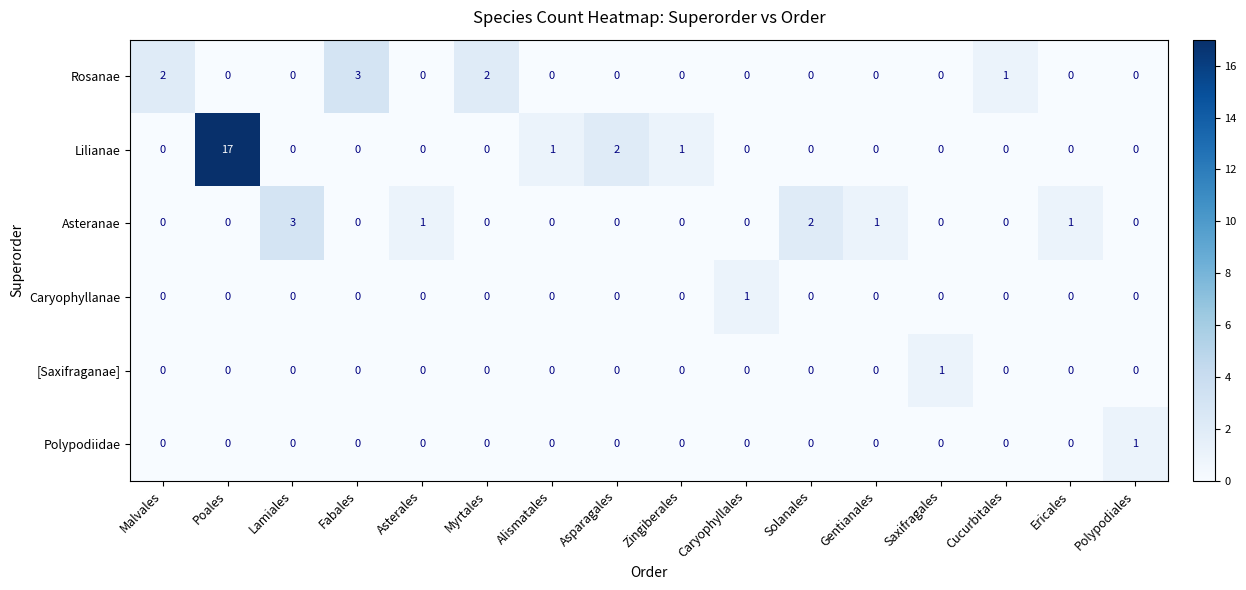

True or false: Rosanae has a value of 1 at Ericales.

False